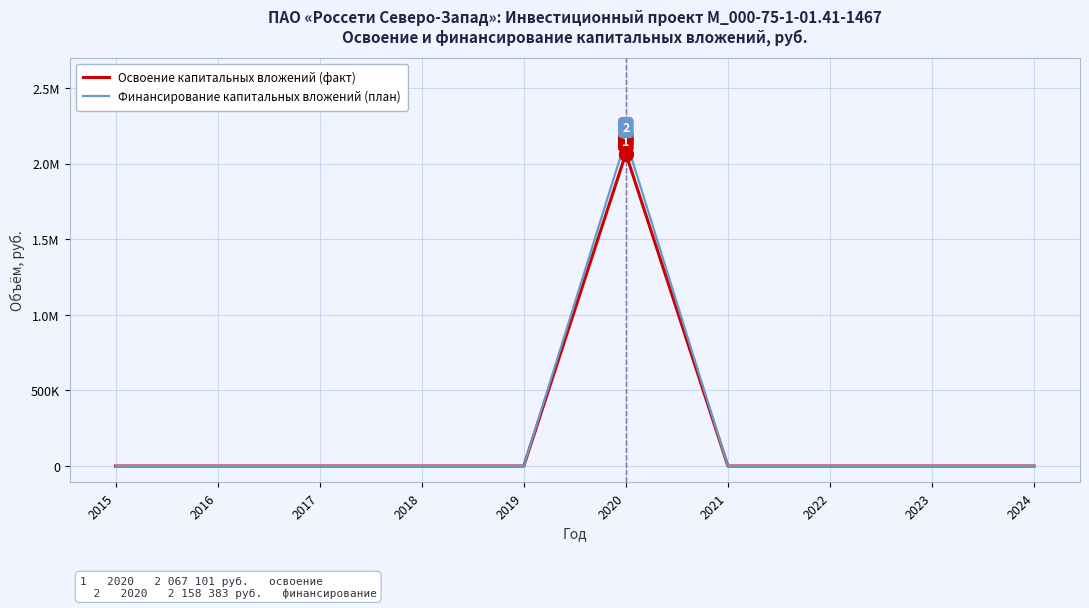

Reading left to right, extract all data points from this chart.

Освоение капитальных вложений (факт): 2015=0	2016=0	2017=0	2018=0	2019=0	2020=2067101	2021=0	2022=0	2023=0	2024=0
Финансирование капитальных вложений (план): 2015=0	2016=0	2017=0	2018=0	2019=0	2020=2158383	2021=0	2022=0	2023=0	2024=0